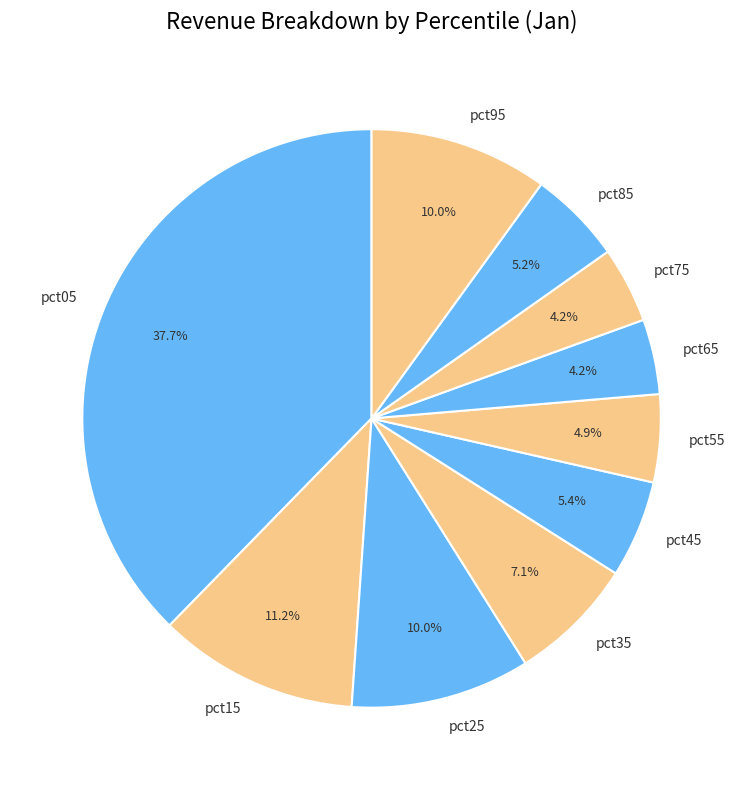

To the nearest percent, what is the average slice percentage?

10%